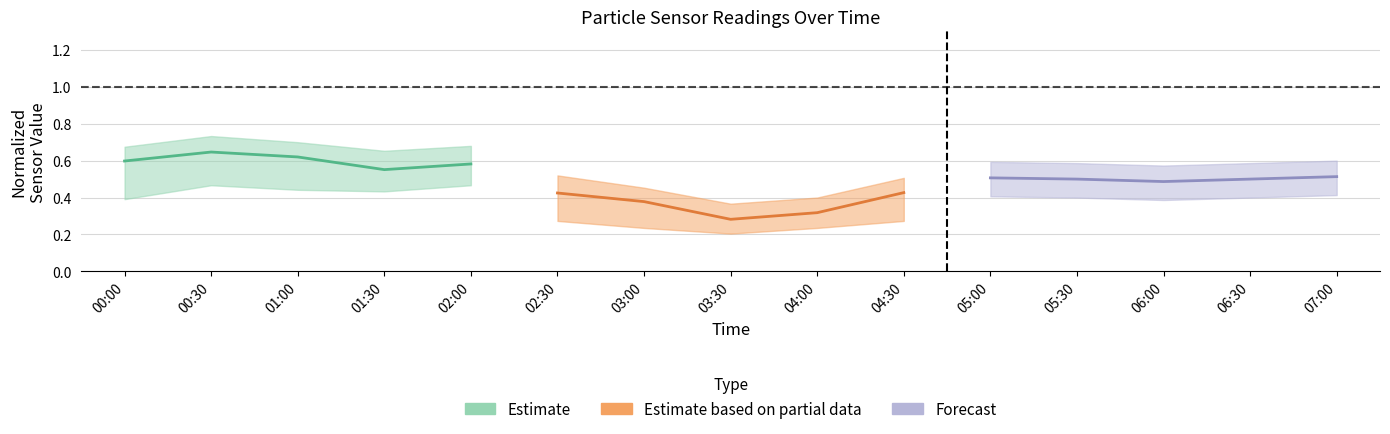

At which category does the chart reach its peak across all series?

00:30